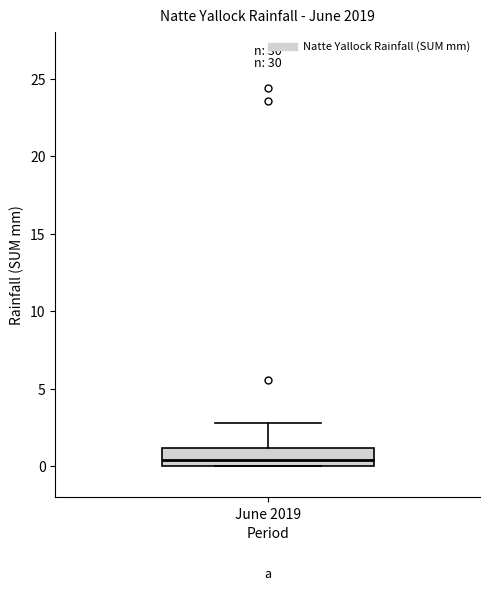

Transcribe this box plot: give where the median line is, the range the box spans, and where the two whiskers end, as read against the y-axis. The values are not printed on the chart, so give them approximately, as read against the axis.

median 0.5, box 0.0 to 1.0, whiskers 0.0 to 3.0